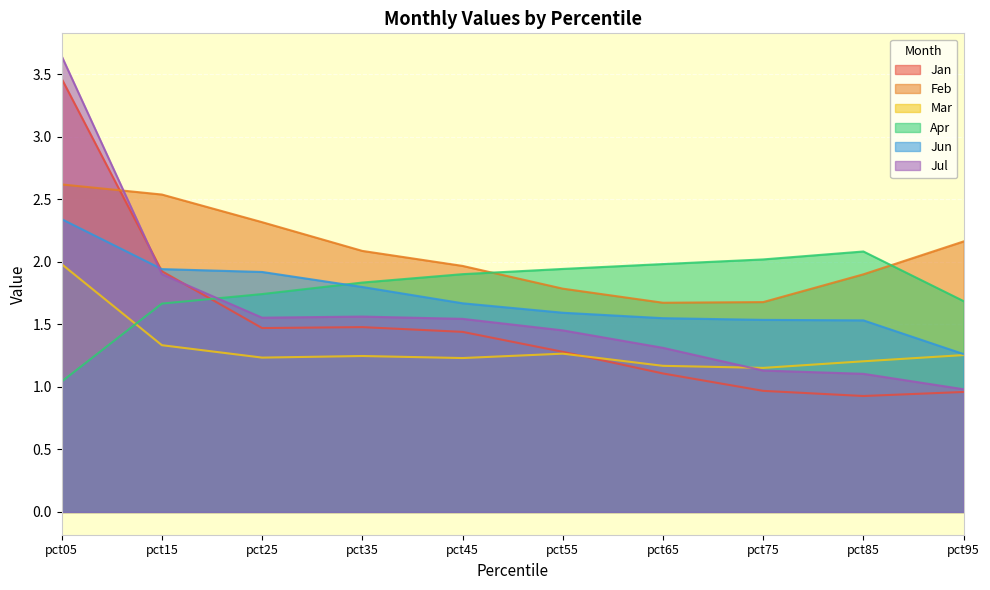

At which label is Apr closest to 1?

pct05